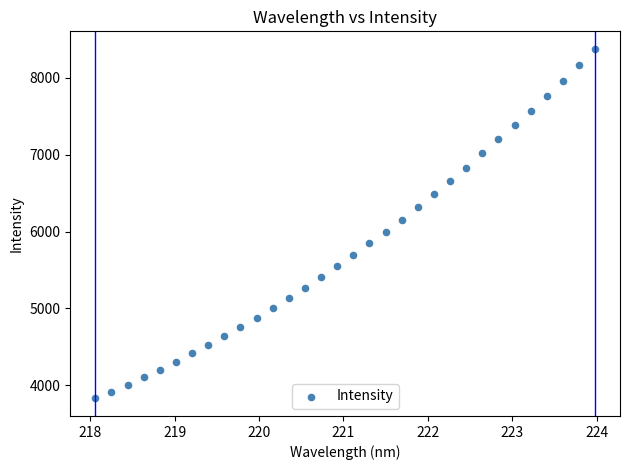

What is the range of Y values (max minus min)?

4551.8